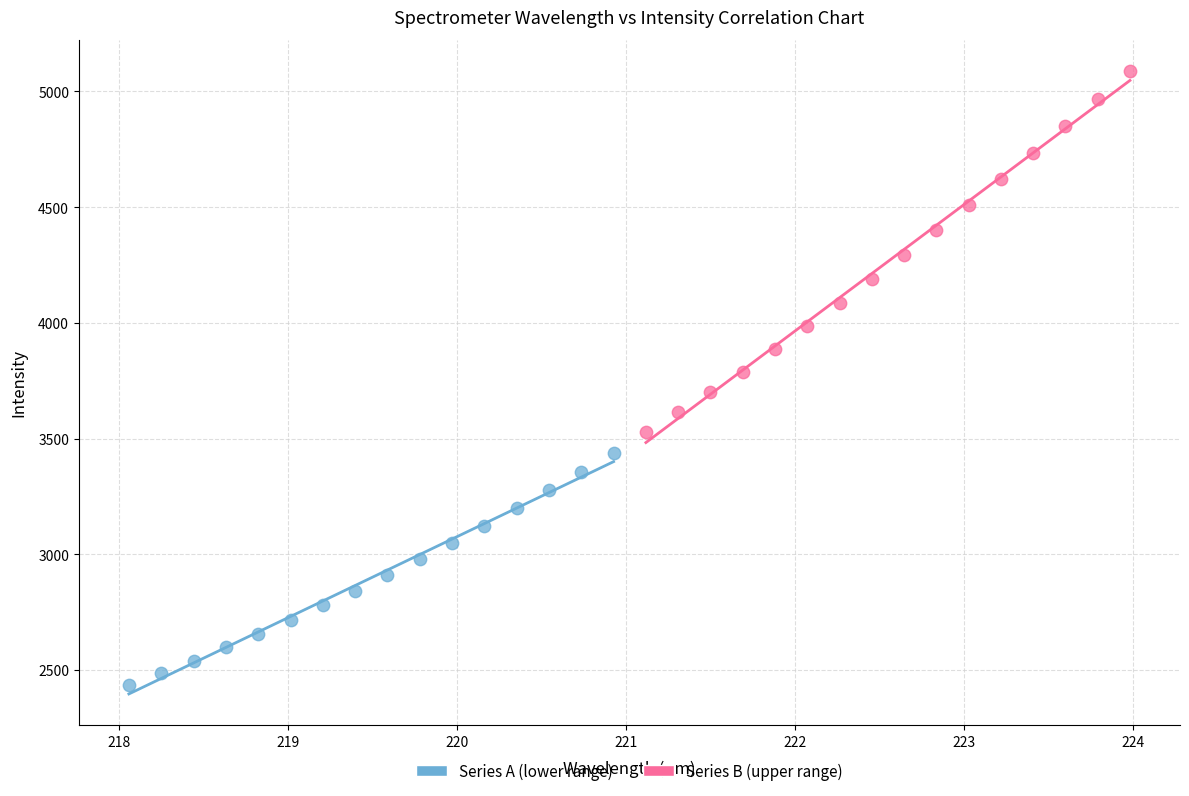

Which series reaches the minimum Y coordinate?

Series A (lower range)